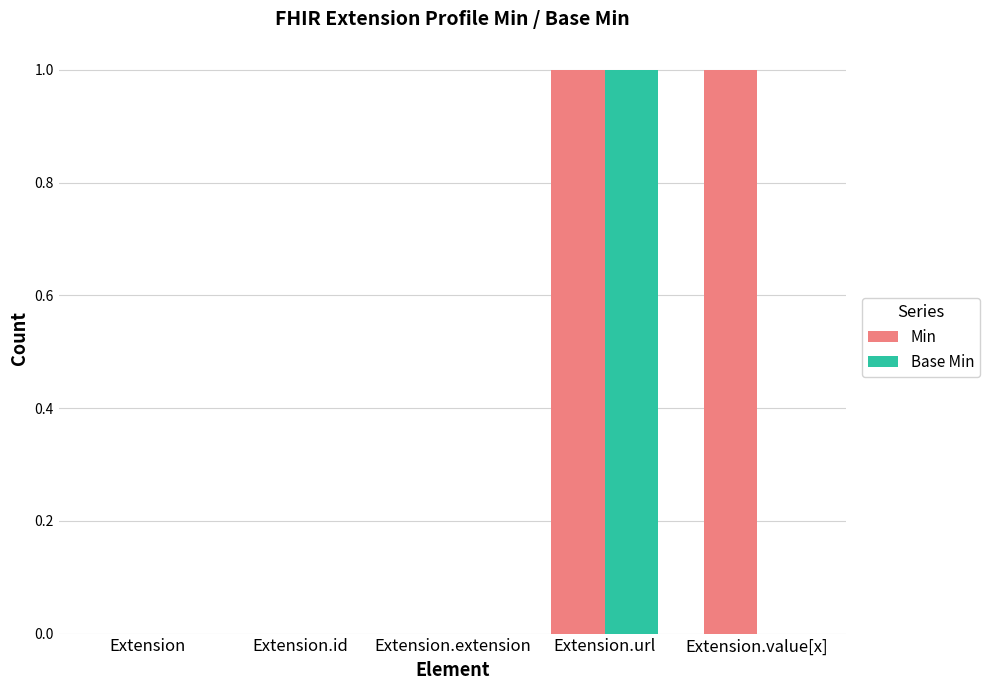

Which category has the highest value in the Base Min series?

Extension.url